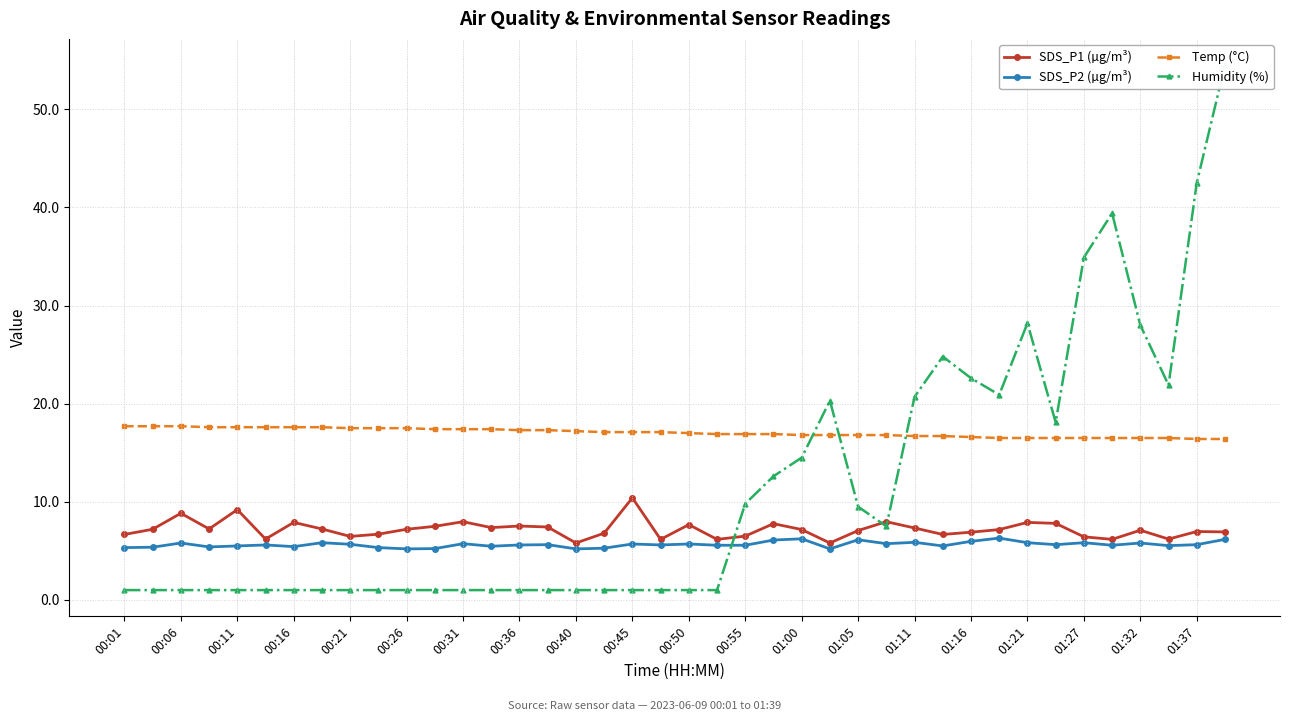

What is the maximum value shown in the chart?

54.5